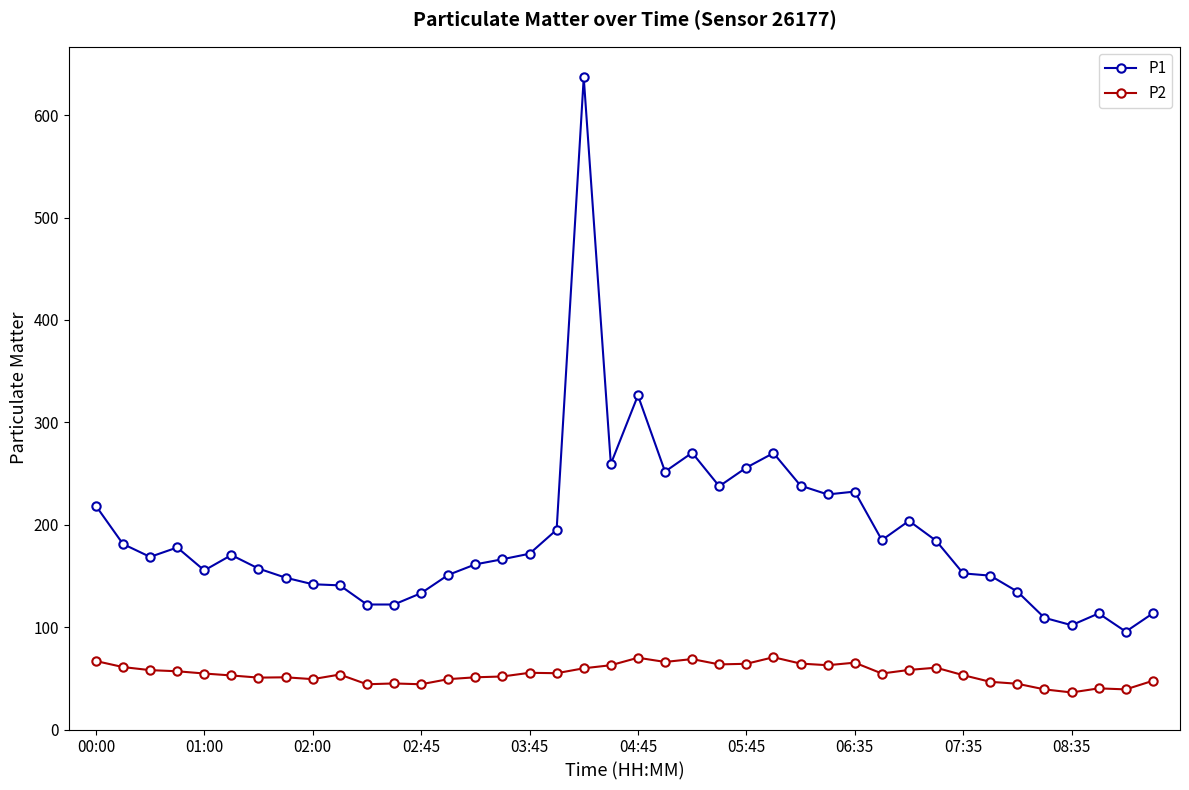

True or false: P2 and P1 cross at least once.

False